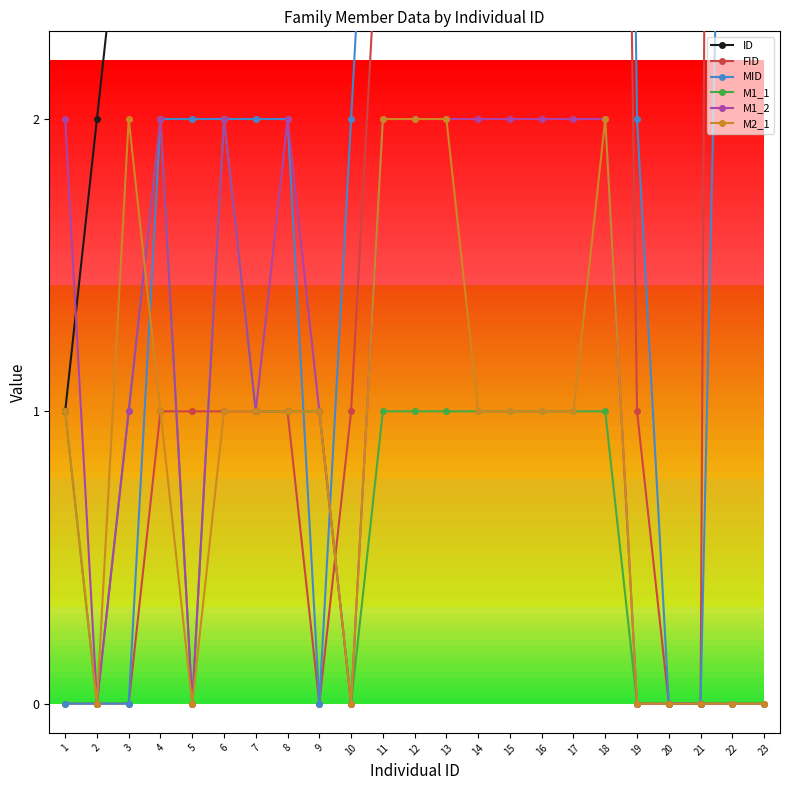

Reading right to left, transcribe all the data shown in this chart.

ID: 23	22	21	20	19	18	17	16	15	14	13	12	11	10	9	8	7	6	5	4	3	2	1
FID: 7	20	0	0	1	9	9	3	3	3	3	3	3	1	0	1	1	1	1	1	0	0	0
MID: 21	5	0	0	2	10	10	4	4	4	4	4	4	2	0	2	2	2	2	2	0	0	0
M1_1: 0	0	0	0	0	1	1	1	1	1	1	1	1	0	1	1	1	2	0	2	1	0	1
M1_2: 0	0	0	0	0	2	2	2	2	2	2	2	2	0	1	2	1	2	0	2	1	0	2
M2_1: 0	0	0	0	0	2	1	1	1	1	2	2	2	0	1	1	1	1	0	1	2	0	1